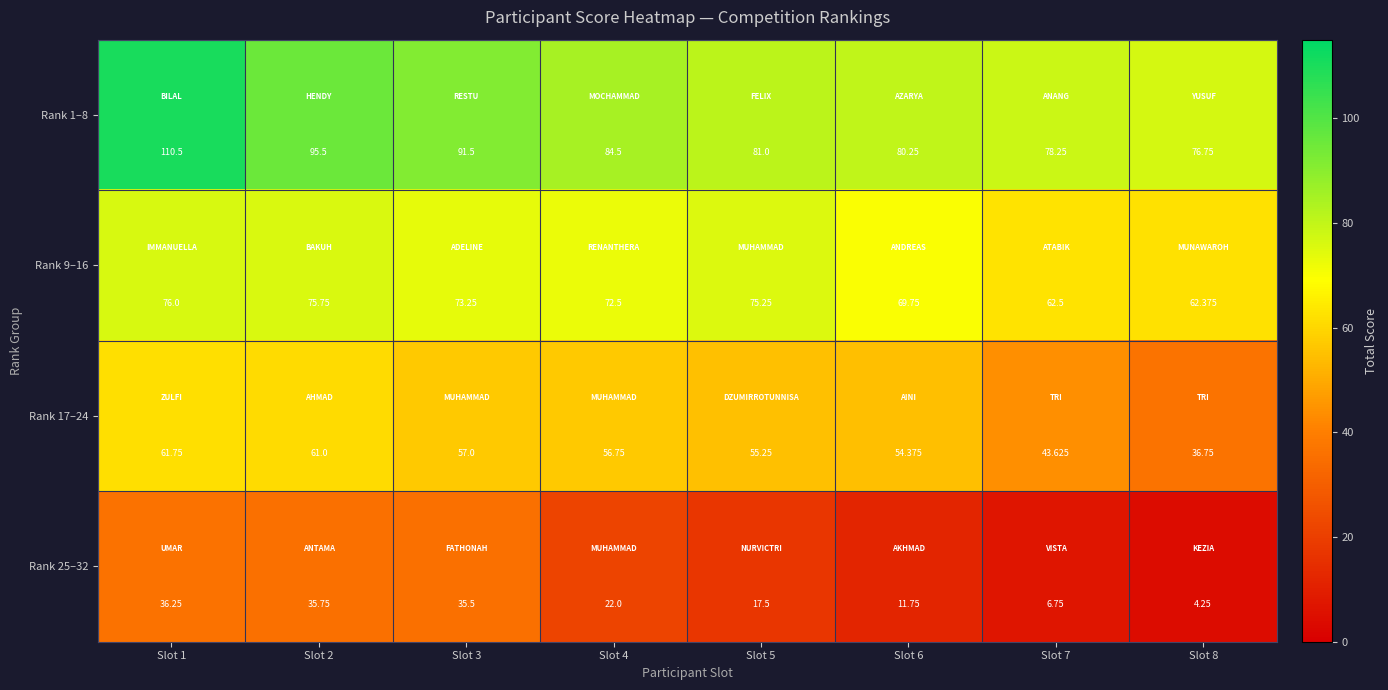

Rank the series at Slot 7 from lowest to highest value.

Rank 25–32, Rank 17–24, Rank 9–16, Rank 1–8